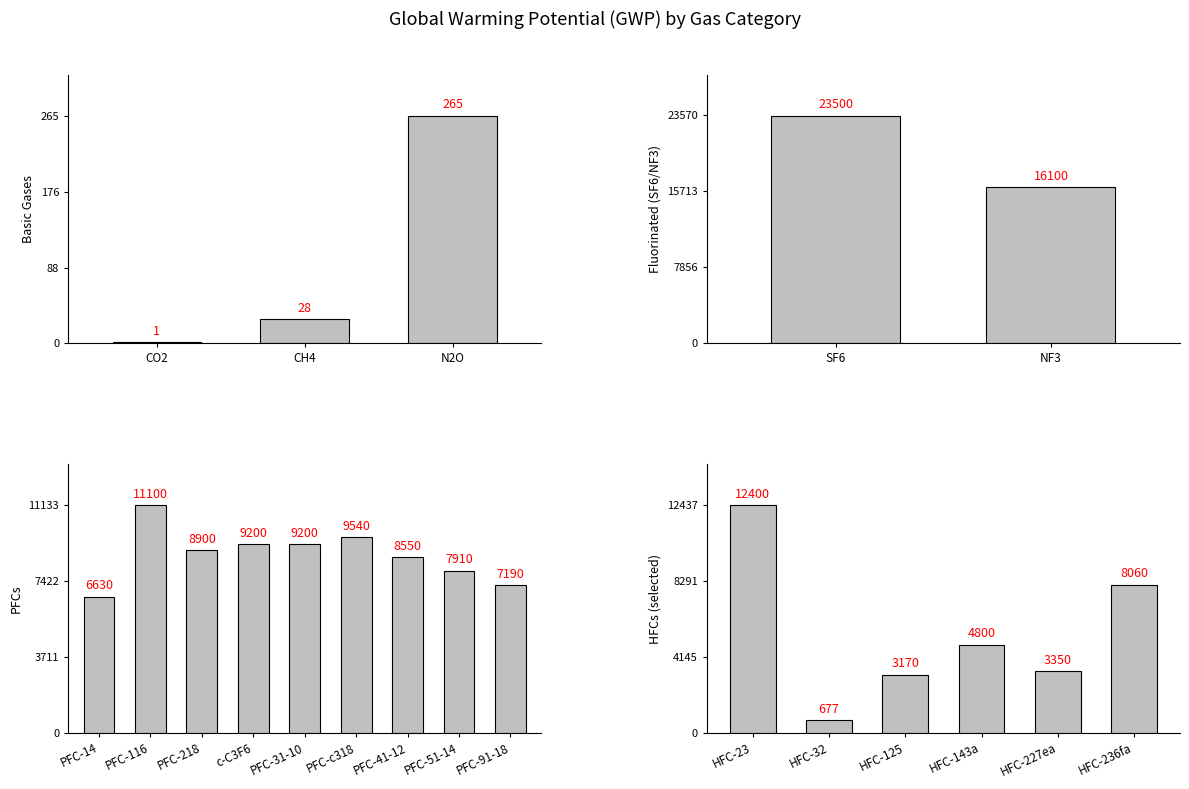

What is the value of the 15th bar from the left?

12400